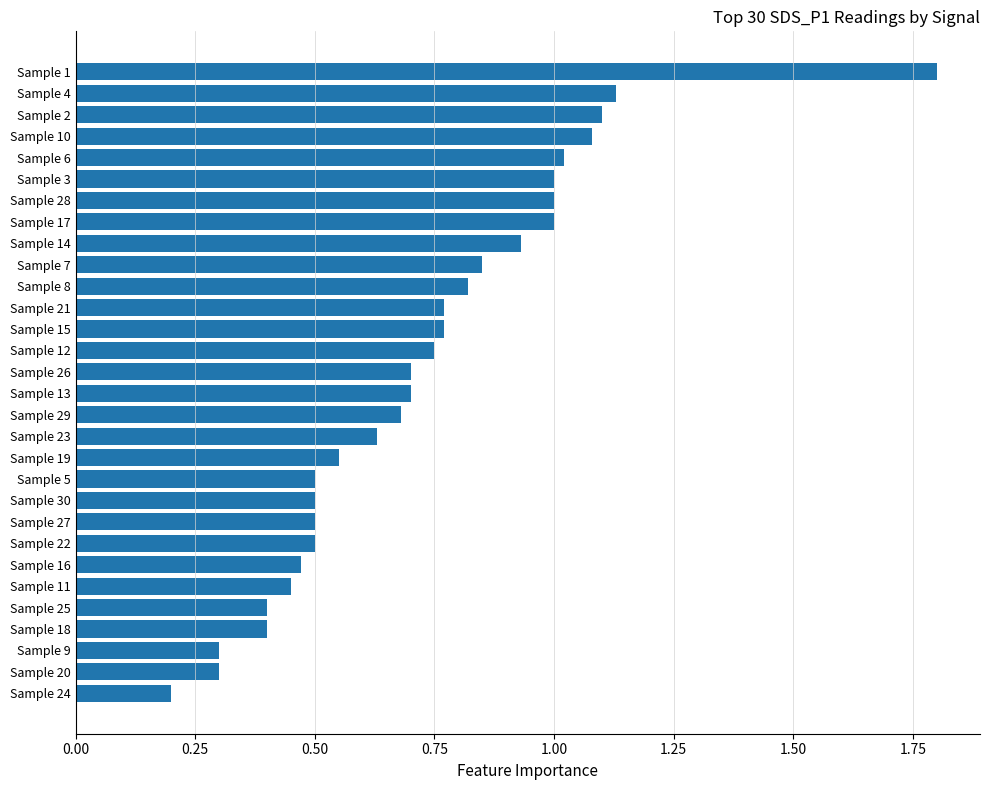

What is the label of the 21st bar from the top?

Sample 30